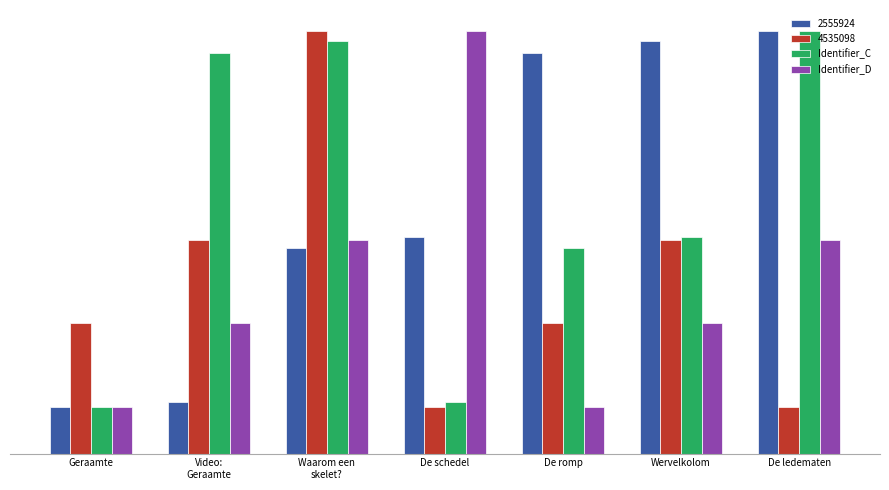

Does the chart contain stacked bars?

No